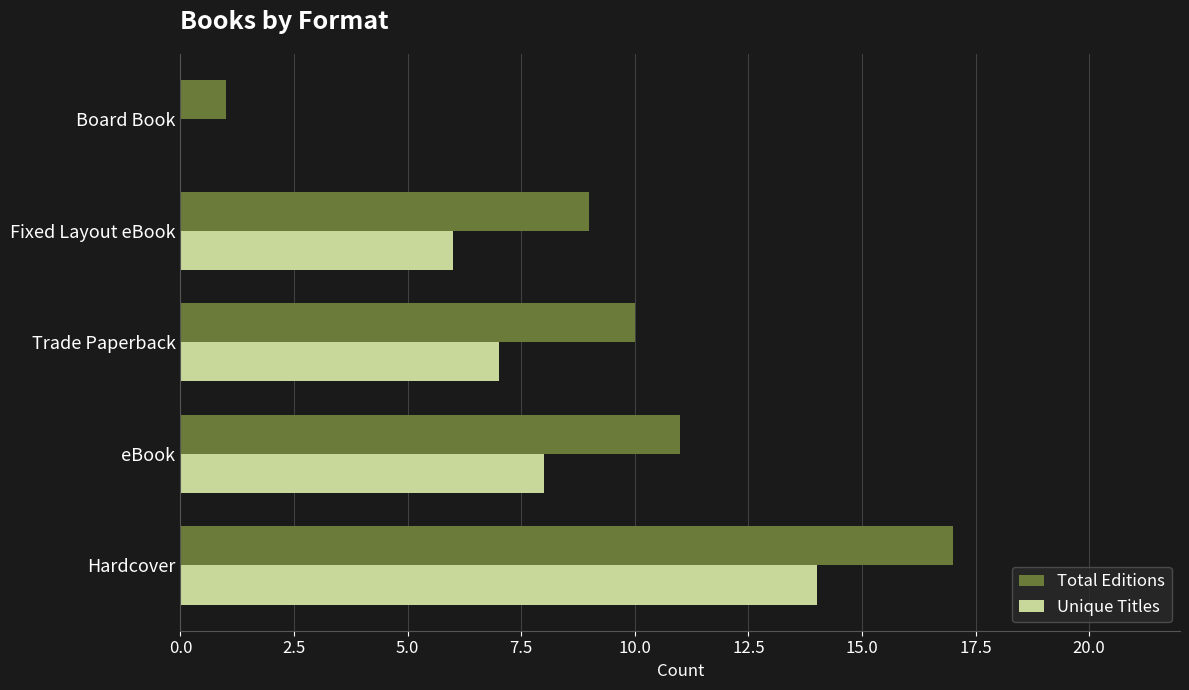

What is the average value of the Total Editions series?

10